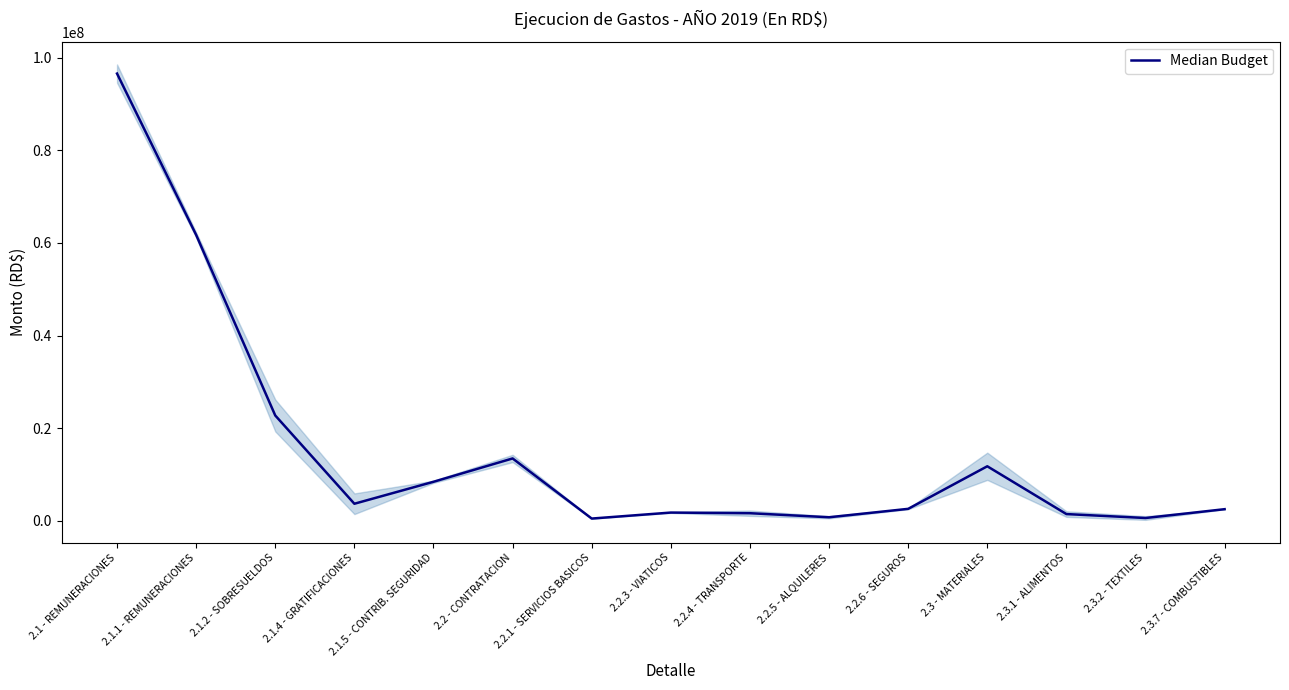

Between 2.2.4 - TRANSPORTE and 2.3.7 - COMBUSTIBLES, which is larger?

2.3.7 - COMBUSTIBLES